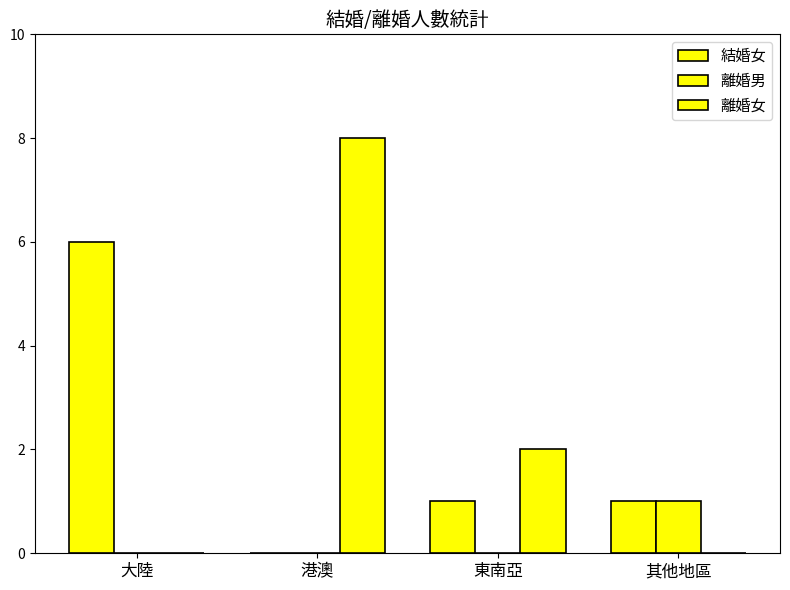

Reading left to right, list all the values displayed in this chart.

結婚女: 6	0	1	1
離婚男: 0	0	0	1
離婚女: 0	8	2	0